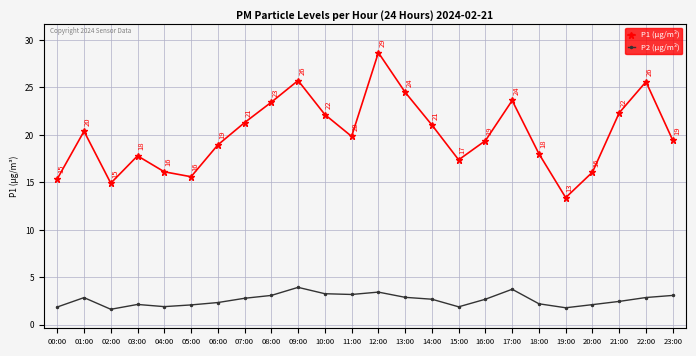

What is the sum of all P1 (µg/m³) values?

481.1